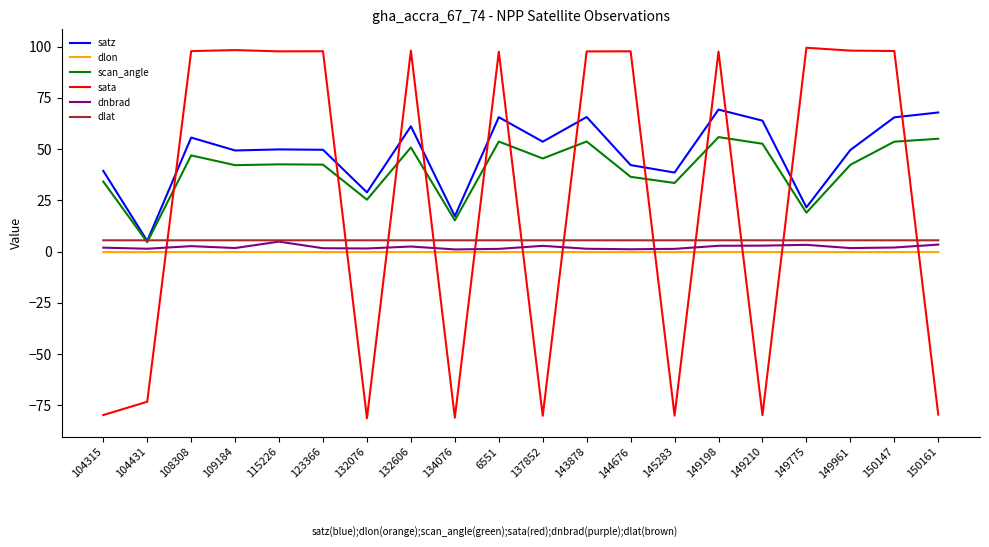

After their last crossing, which series has the higher values: sata or dlon?

dlon